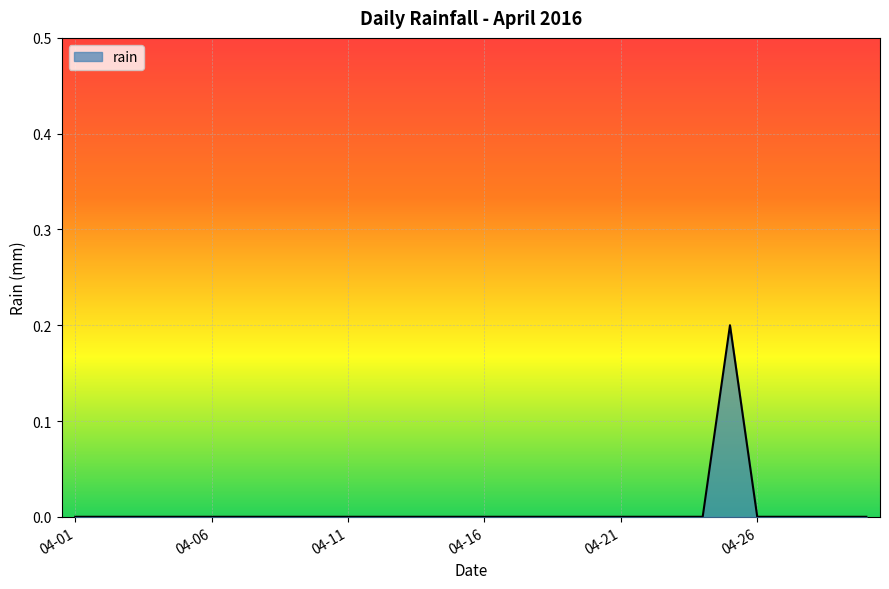

What is the maximum value shown in the chart?

0.2